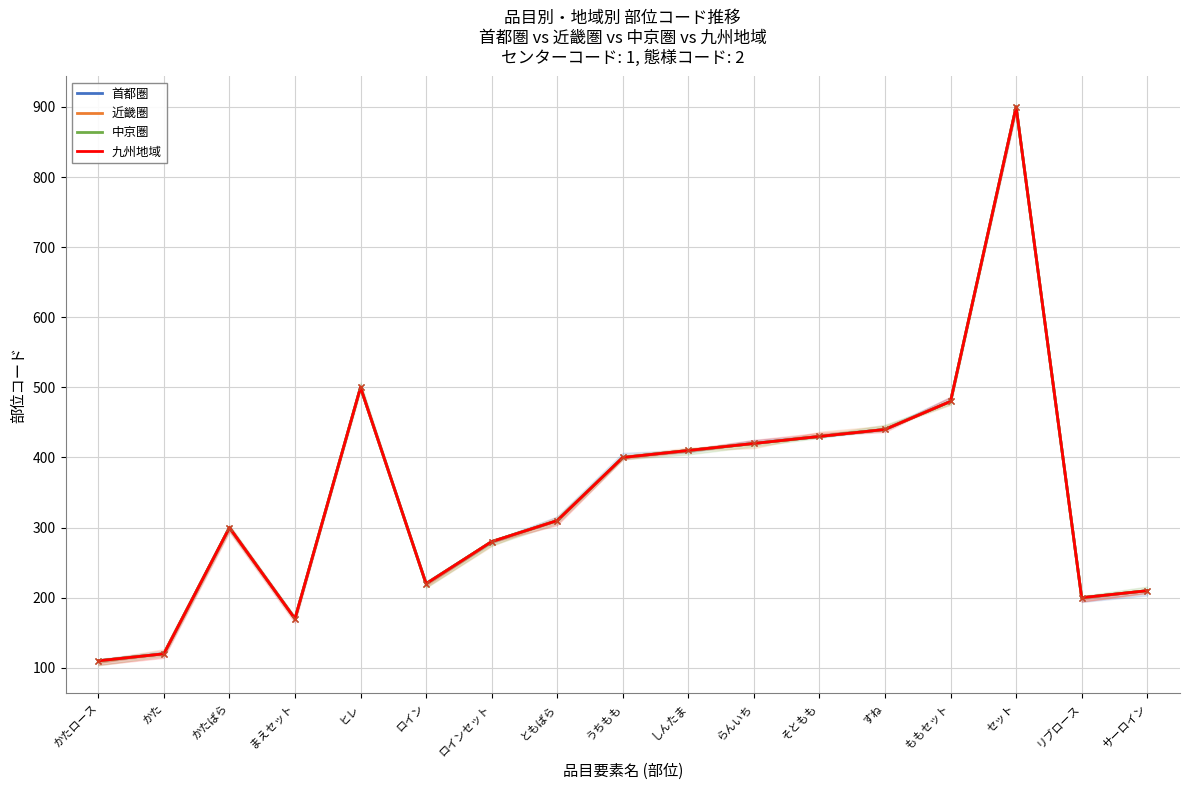

How many lines are shown in the chart?

4